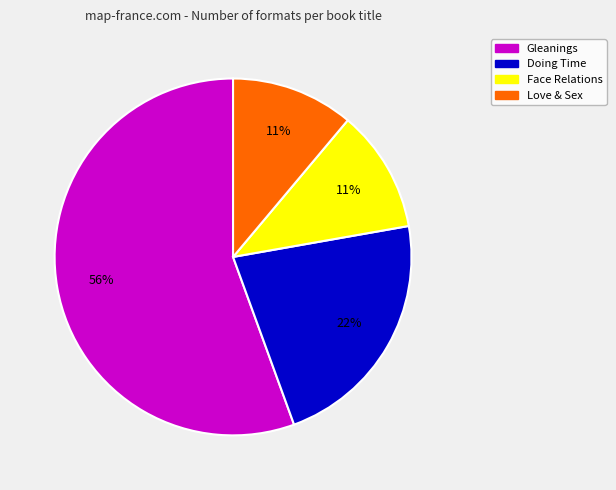

Do Gleanings and Face Relations together represent more than half of the pie?

Yes